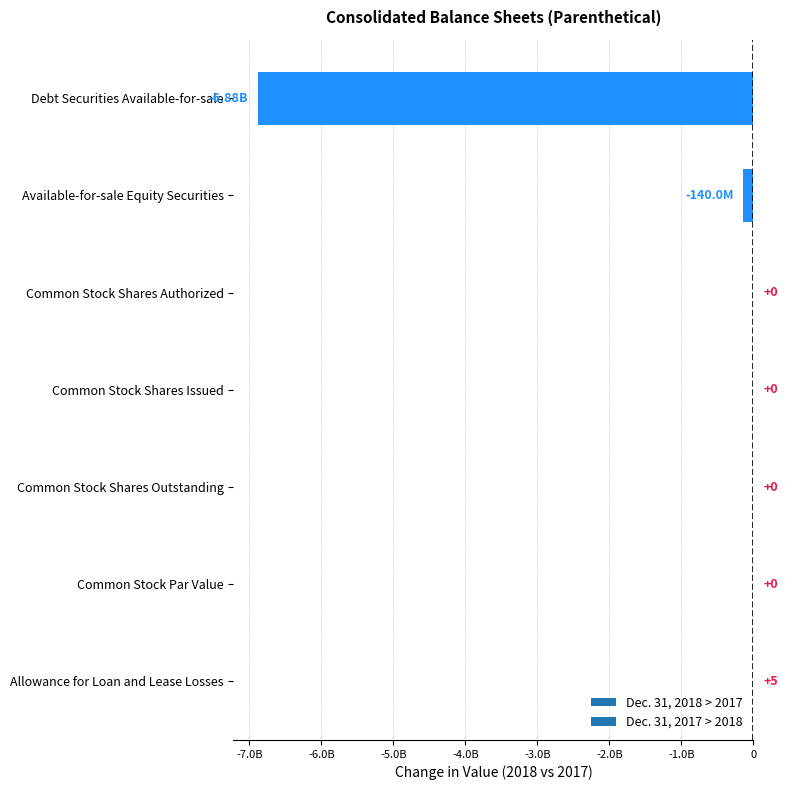

The chart shows a value of 2 at Allowance for Loan and Lease Losses. True or false?

False